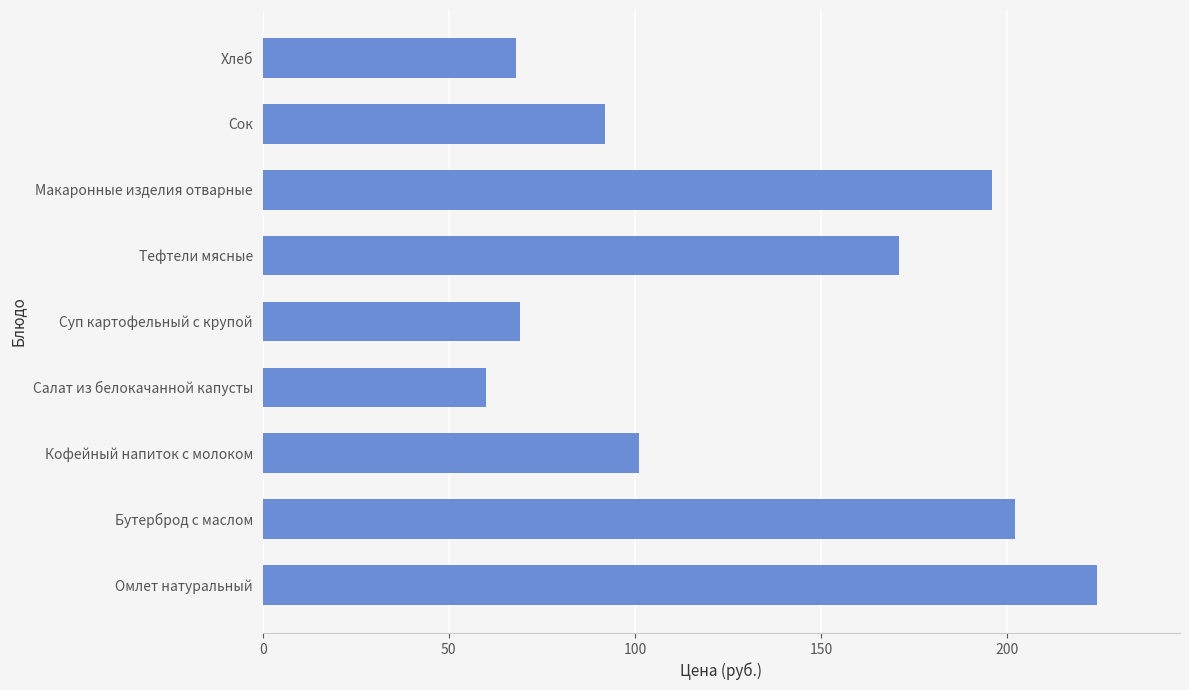

What is the maximum value shown in the chart?

224